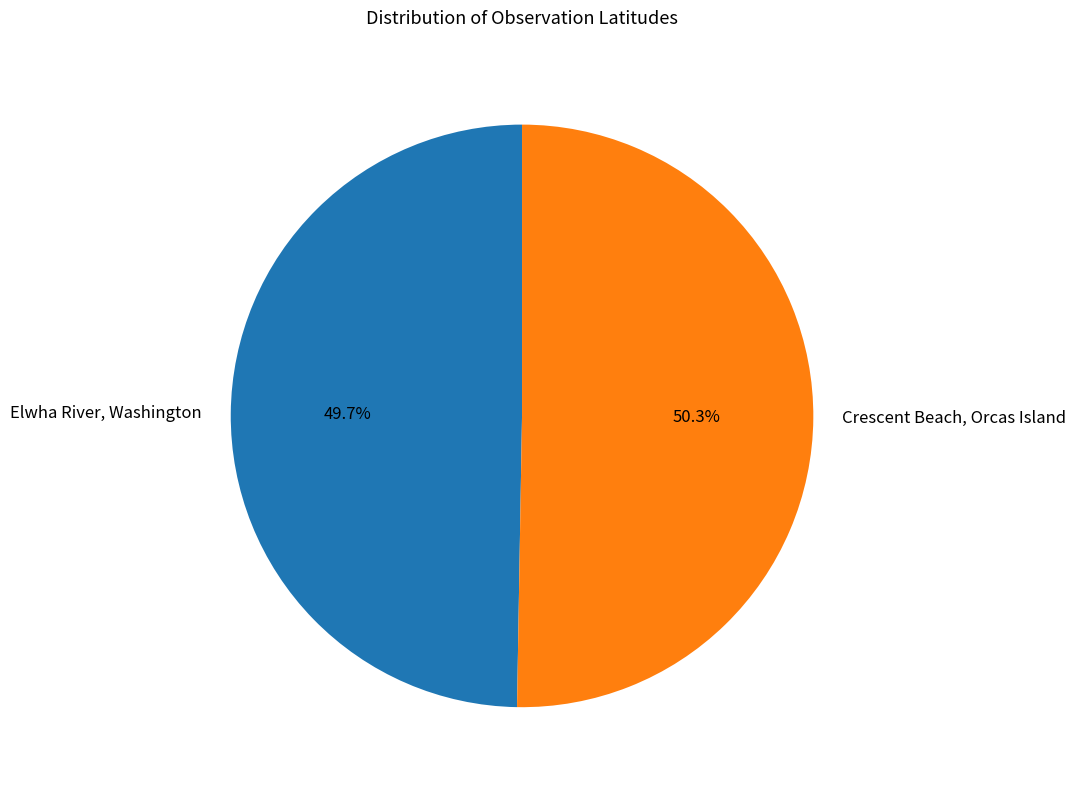

What is the ratio of the value at Elwha River, Washington to the value at Crescent Beach, Orcas Island?

1.0